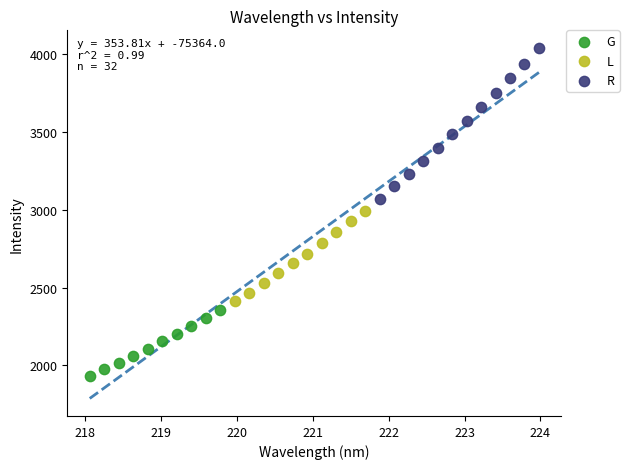

Which series has the widest spread of Y values?

R